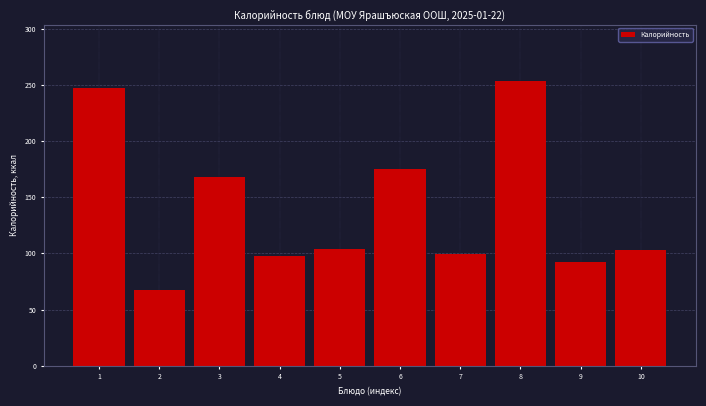

What is the difference between the values at 8 and 9?

161